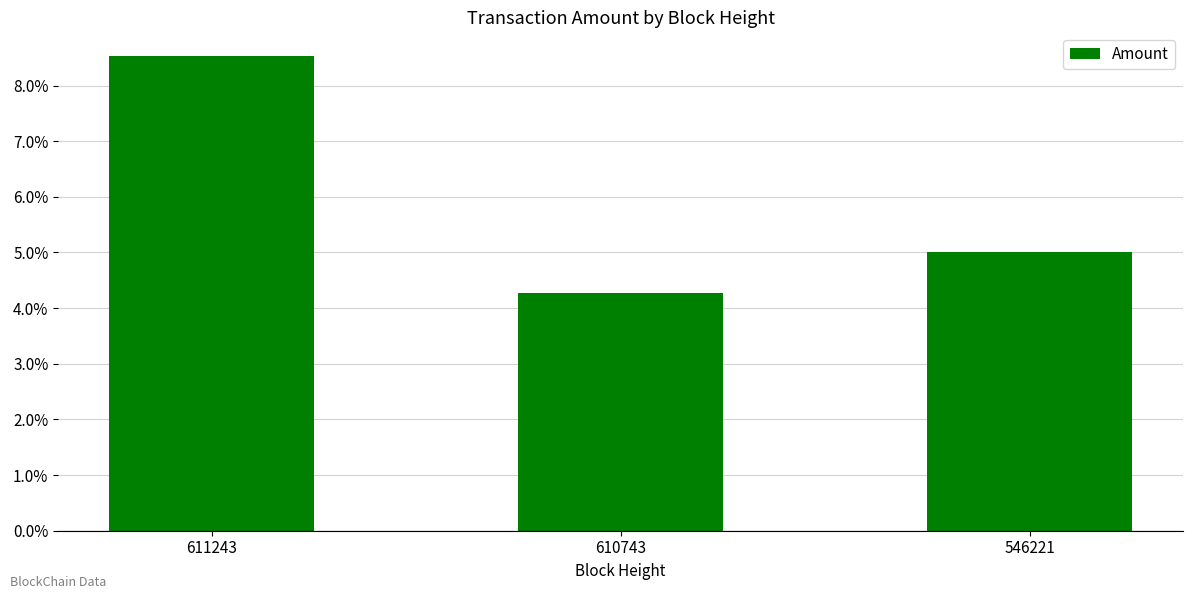

Reading left to right, what are all the values shown in this chart?

611243=0.1	610743=0.0	546221=0.1